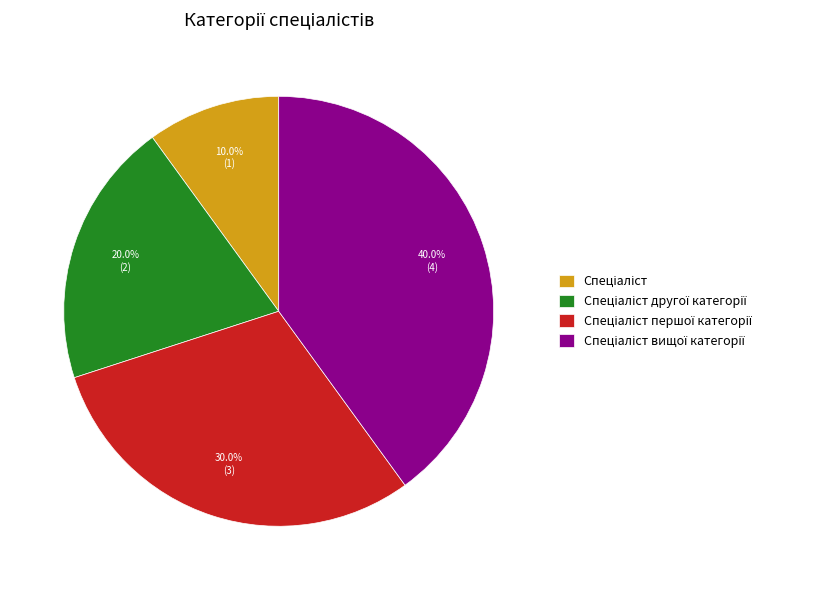

Does any single category account for the majority?

No